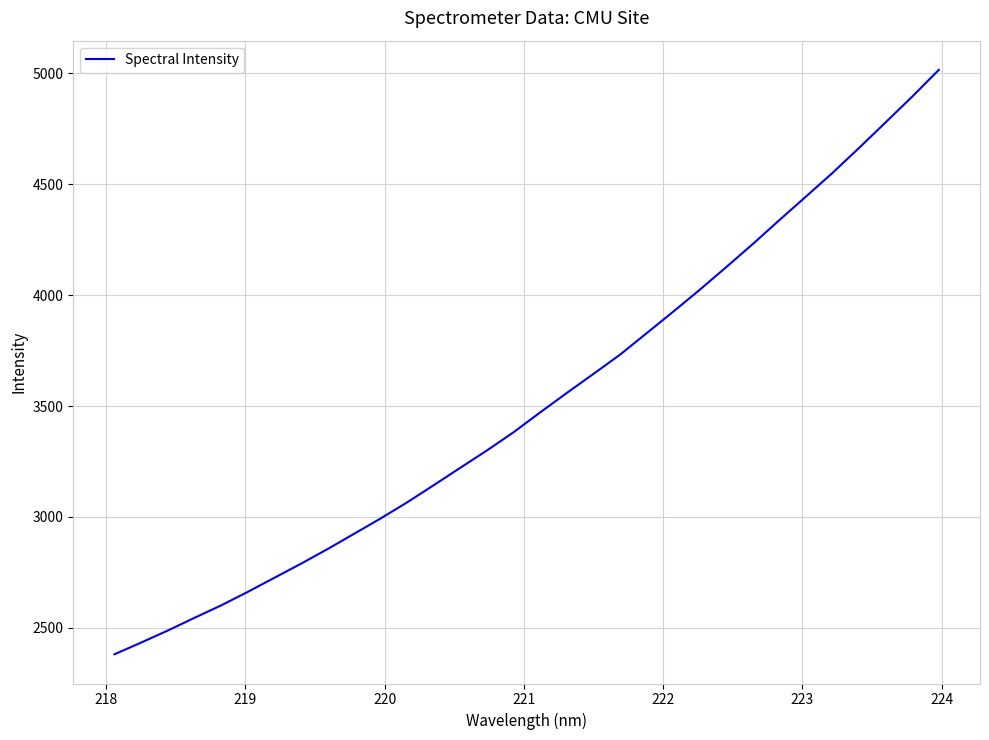

Does the chart display data point markers on the line(s)?

No